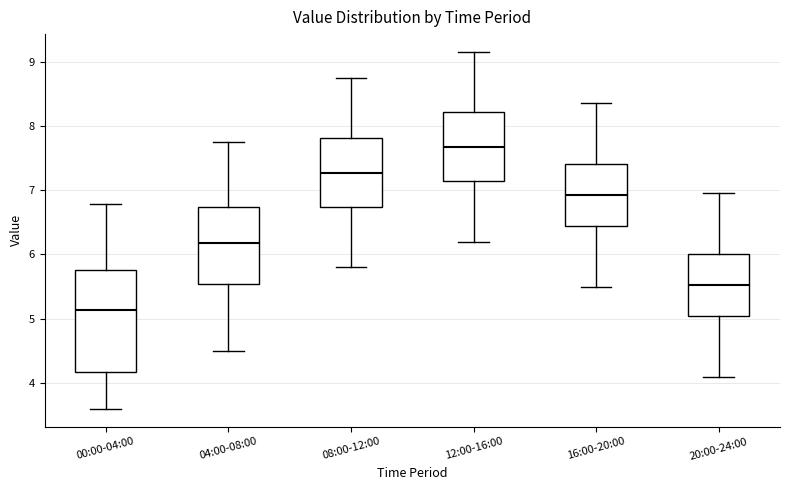

Where is the upper edge of the box for 16:00-20:00 on the y-axis? The values are not printed on the chart, so give them approximately, as read against the axis.

7.4